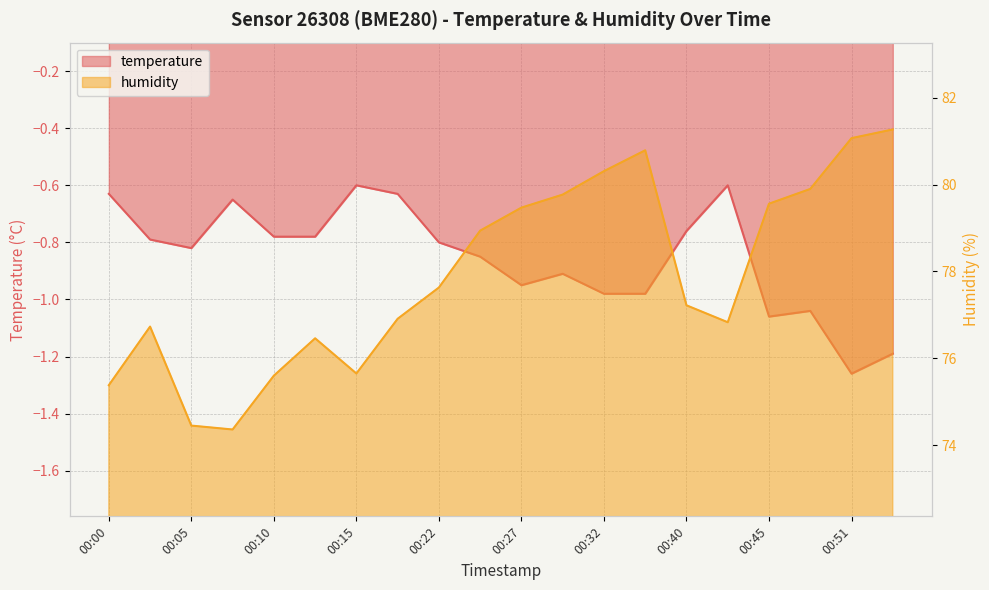

The humidity series shows 76.7 at 00:02. True or false?

True